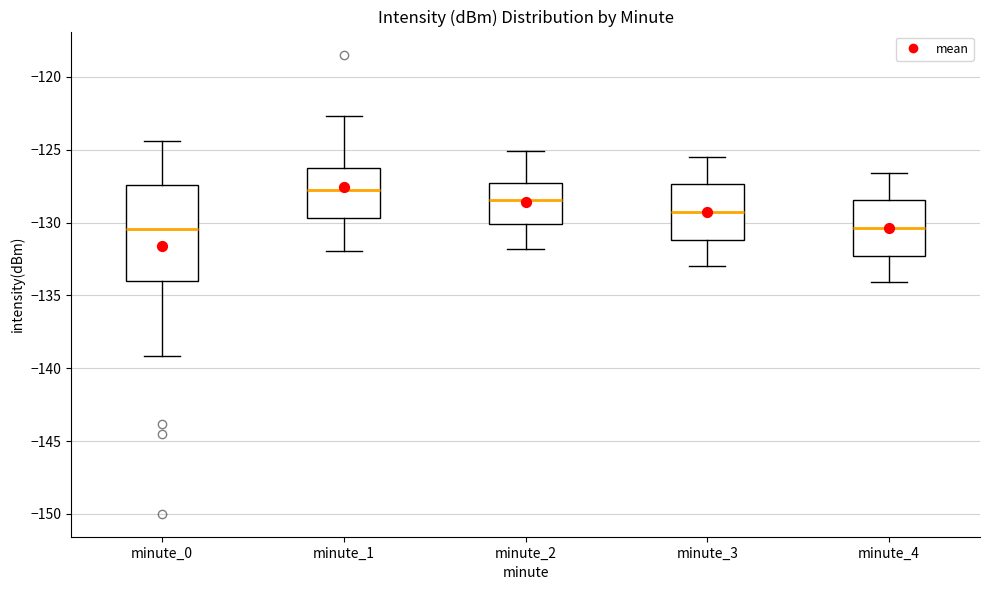

Which box has the highest median line?

minute_1